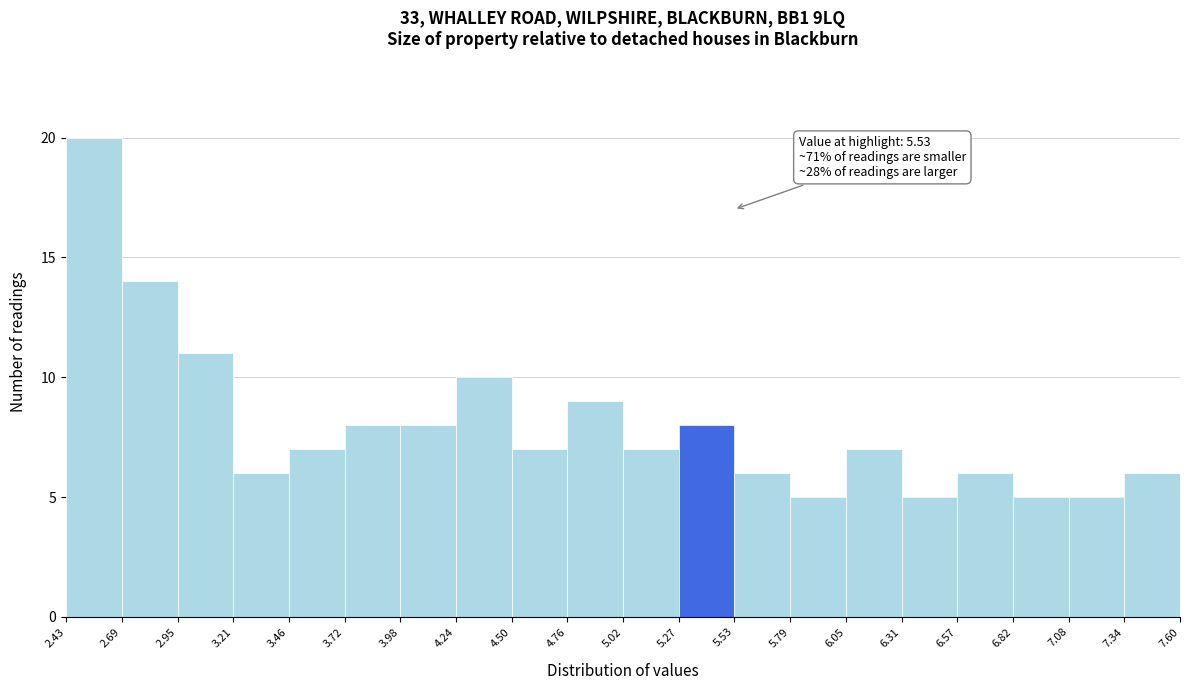

Which range on the x-axis has the tallest bar?

2.43 to 2.69